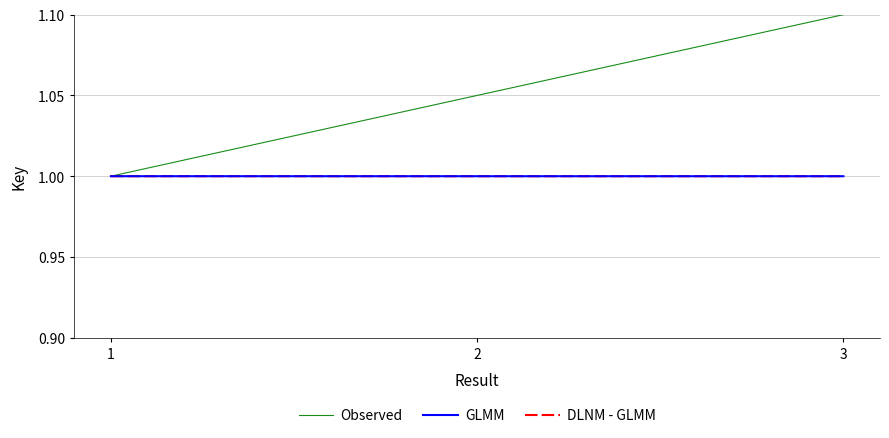

Is it true that Observed equals 1.0 at 2?

True